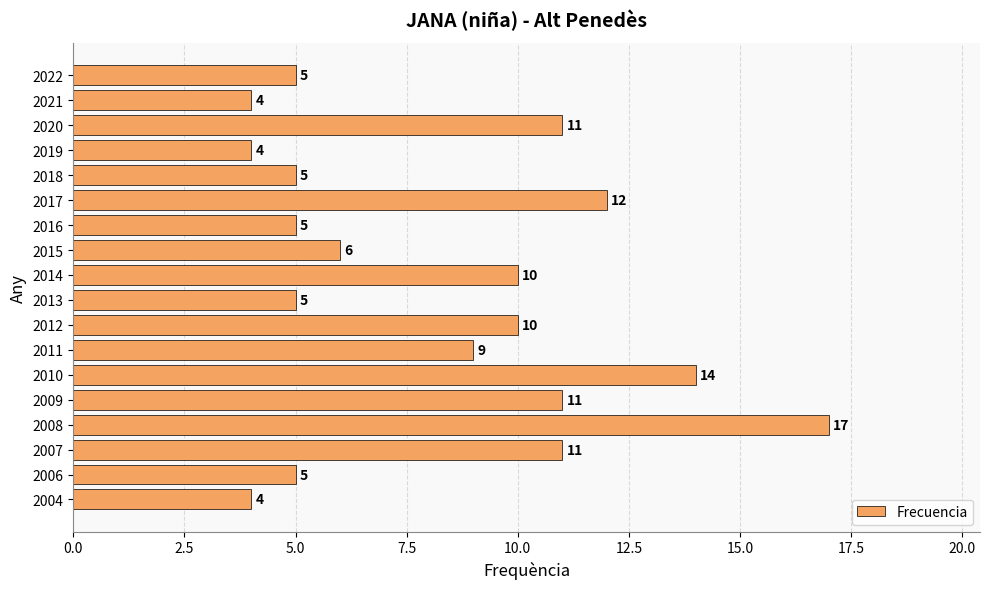

What is the sum of all values?

148